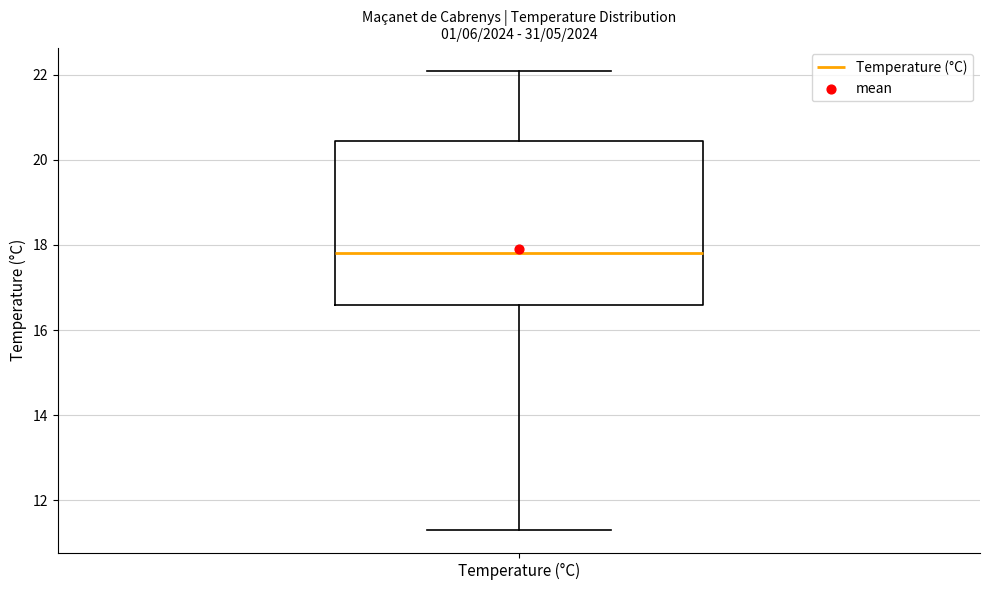

Transcribe this box plot: give where the median line is, the range the box spans, and where the two whiskers end, as read against the y-axis. The values are not printed on the chart, so give them approximately, as read against the axis.

median 17.8, box 16.6 to 20.4, whiskers 11.4 to 22.2